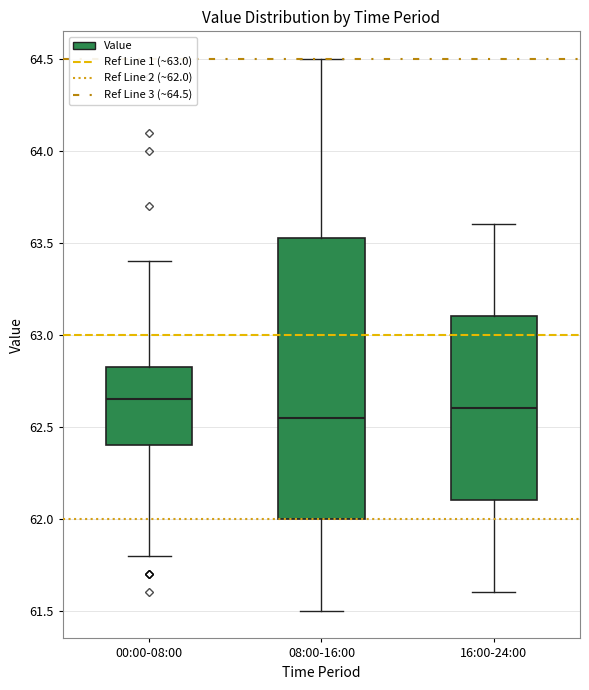

Reading left to right, read every box against the y-axis: the position of its median line, the range the box covers, and the ends of its whiskers. The values are not printed on the chart, so give them approximately, as read against the axis.

00:00-08:00: median 62.65, box 62.40 to 62.85, whiskers 61.80 to 63.40
08:00-16:00: median 62.55, box 62.00 to 63.55, whiskers 61.50 to 64.50
16:00-24:00: median 62.60, box 62.10 to 63.10, whiskers 61.60 to 63.60